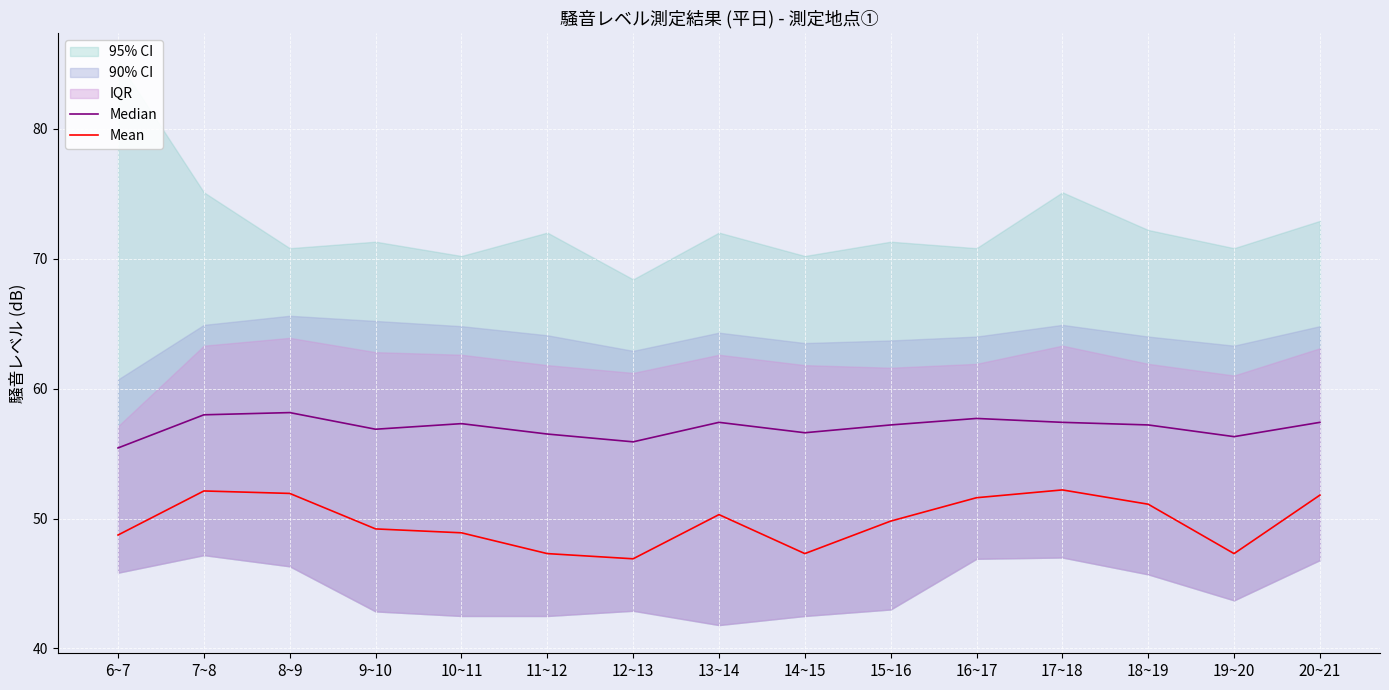

At which category does Median reach its first local peak?

8~9